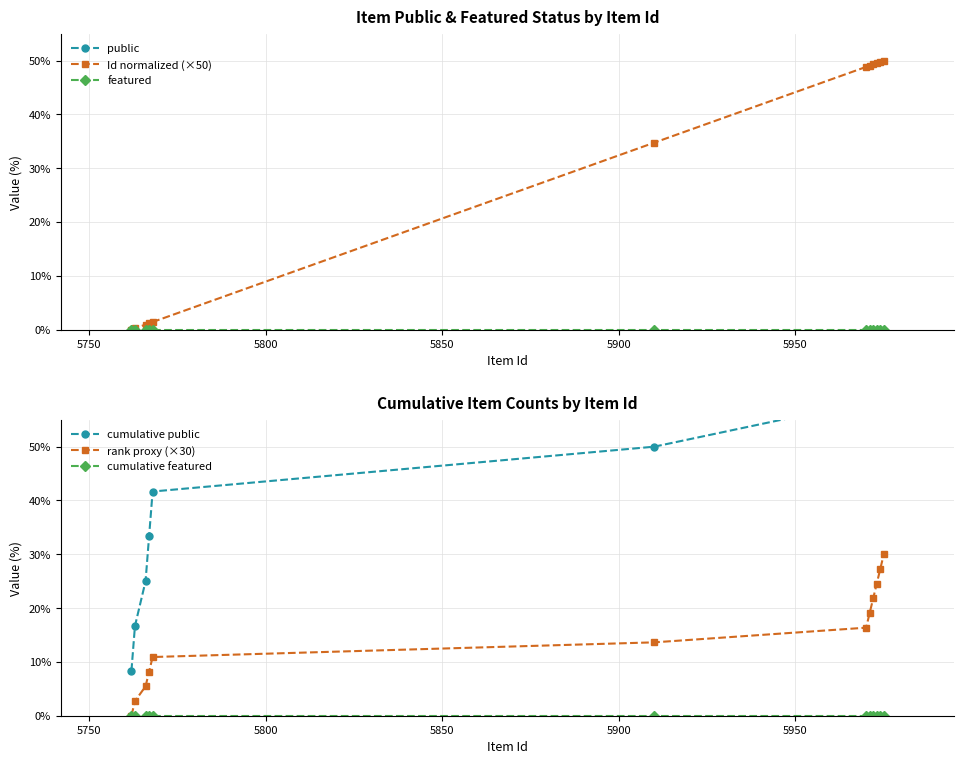

True or false: cumulative public has more than 2 interior local peaks.

False